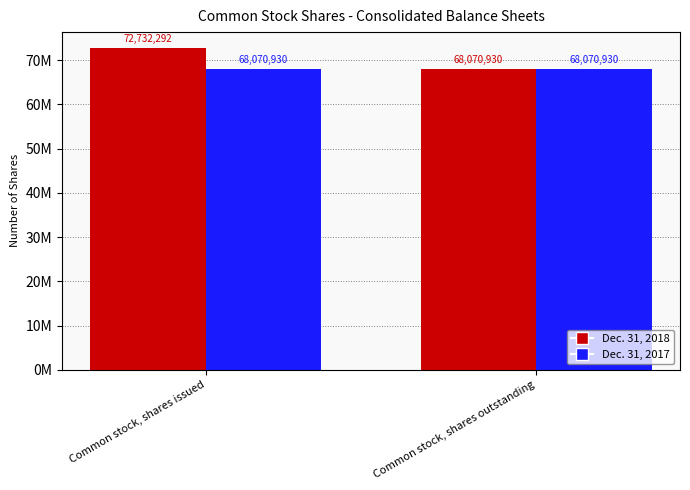

What is the minimum value shown in the chart?

68070930